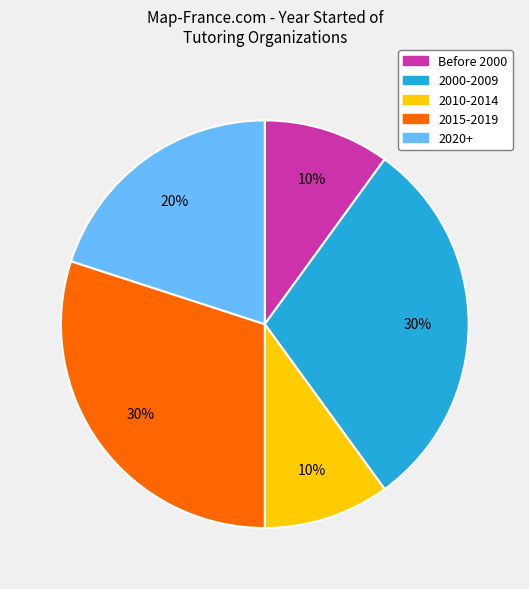

Is there a majority slice in this chart?

No